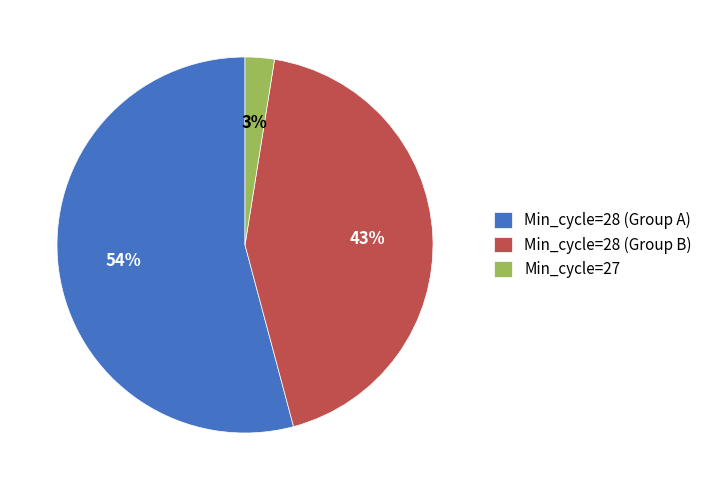

What percentage is the Min_cycle=28 (Group B) slice, to the nearest percent?

43%